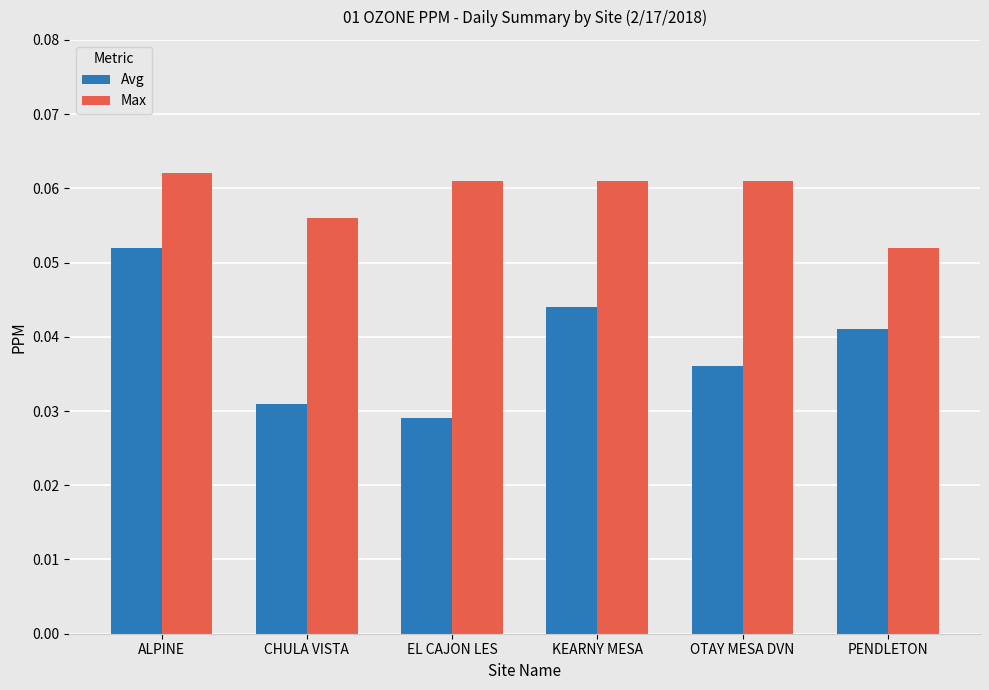

The value of Avg at KEARNY MESA is 0.1. True or false?

False